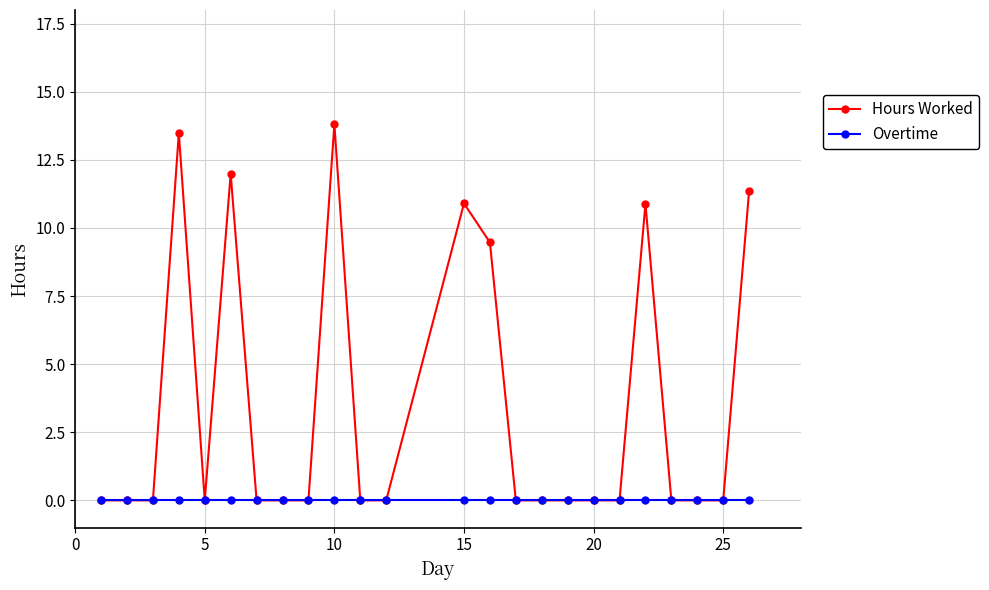

Rank the series by their maximum value, from lowest to highest.

Overtime, Hours Worked